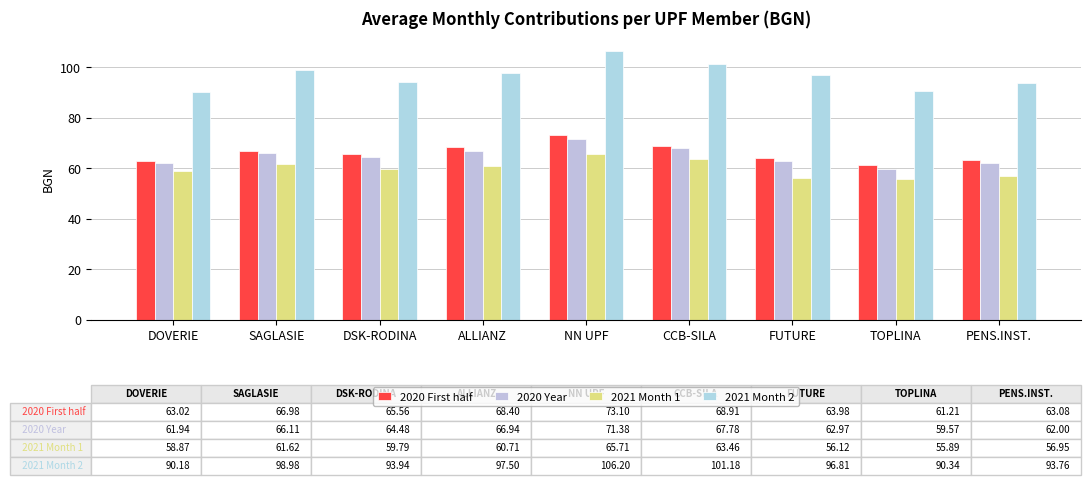

What is the total value across all series at PENS.INST.?

275.8